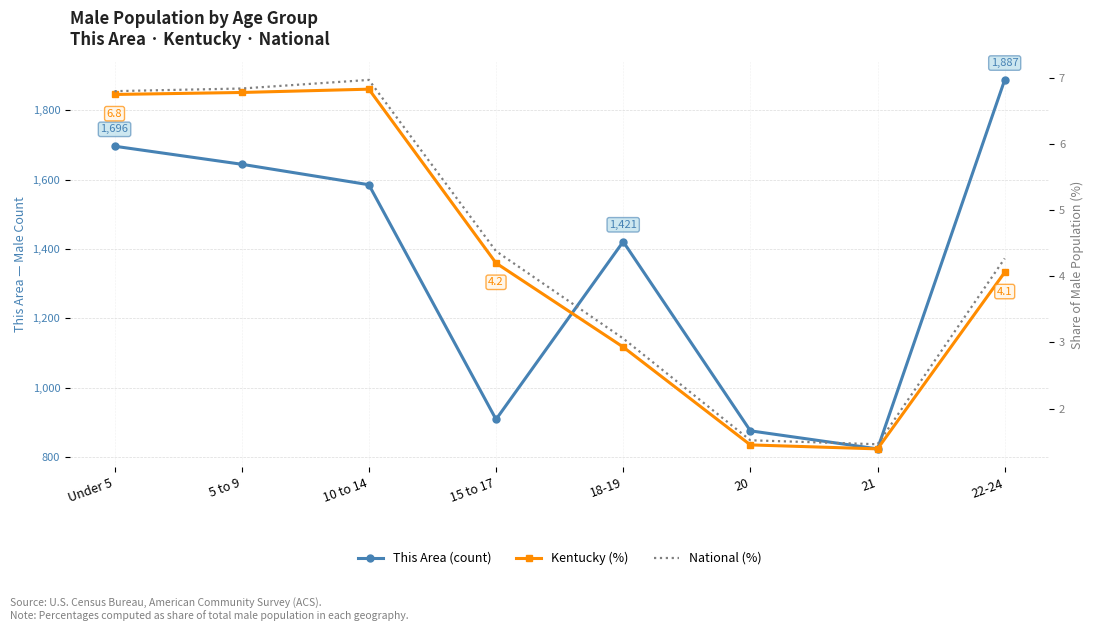

True or false: This Area (count) has a value of 2666.5 at 10 to 14.

False